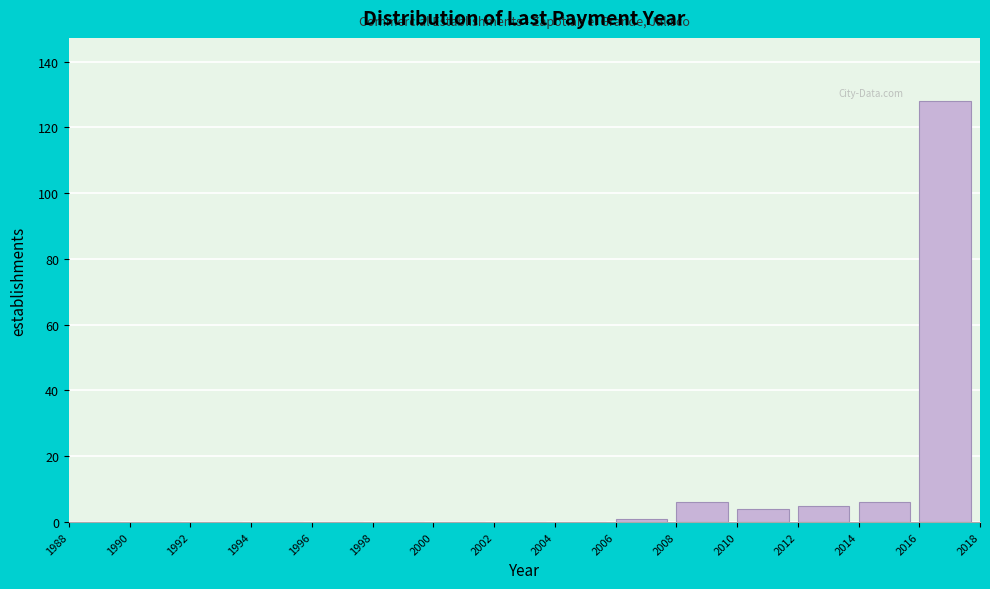

Which range on the x-axis has the tallest bar?

2016 to 2018